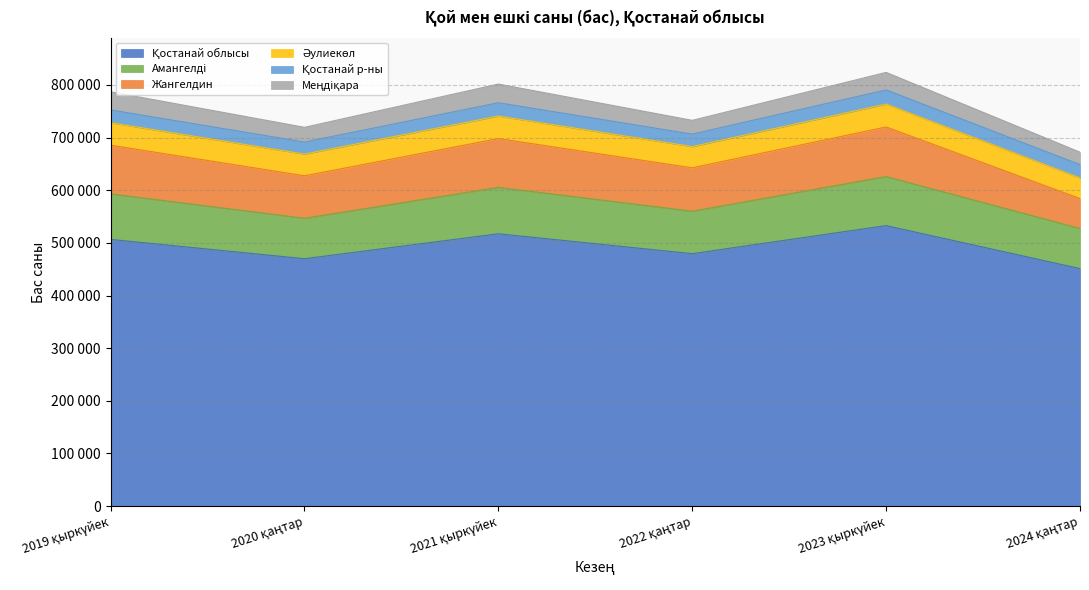

What is the label of the 2nd point from the right?

2023 қыркүйек